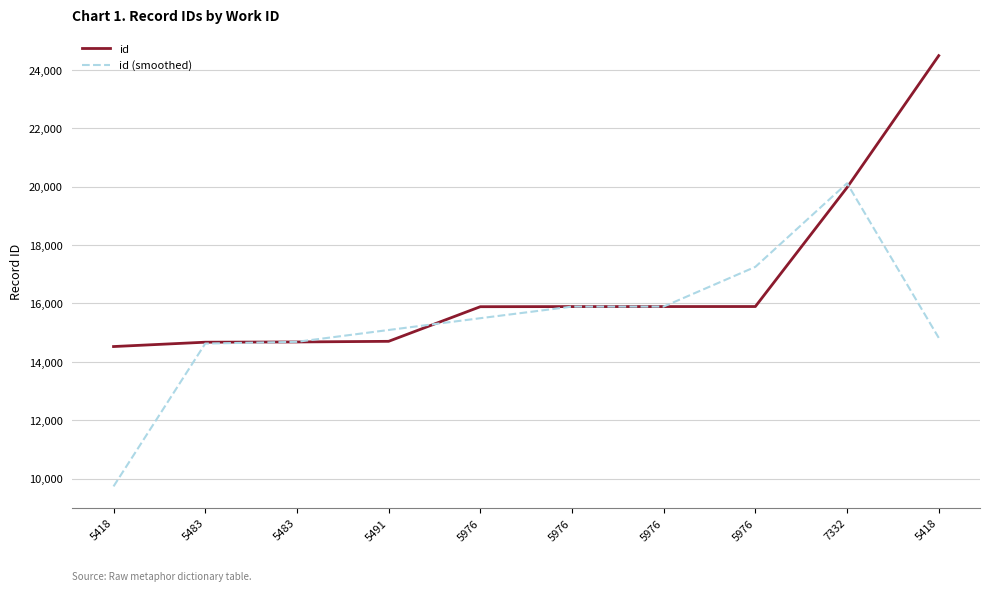

What is the approximate value of id (smoothed) at 5418?

9731.0